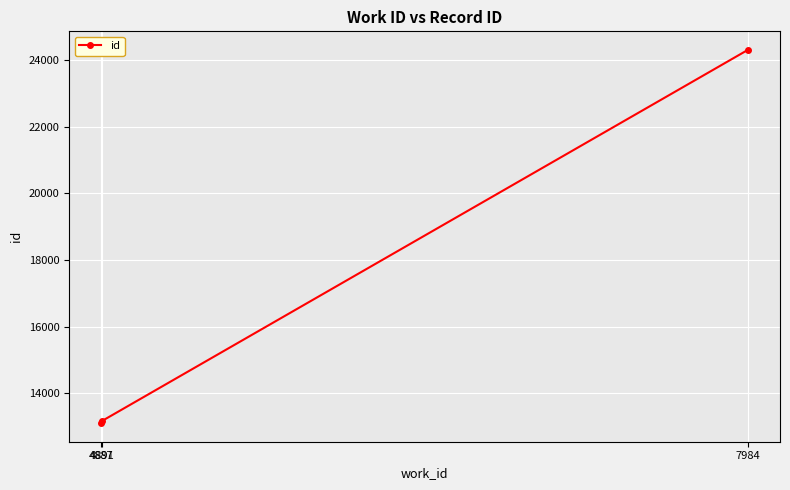

Is this an area chart (filled region under the line)?

No